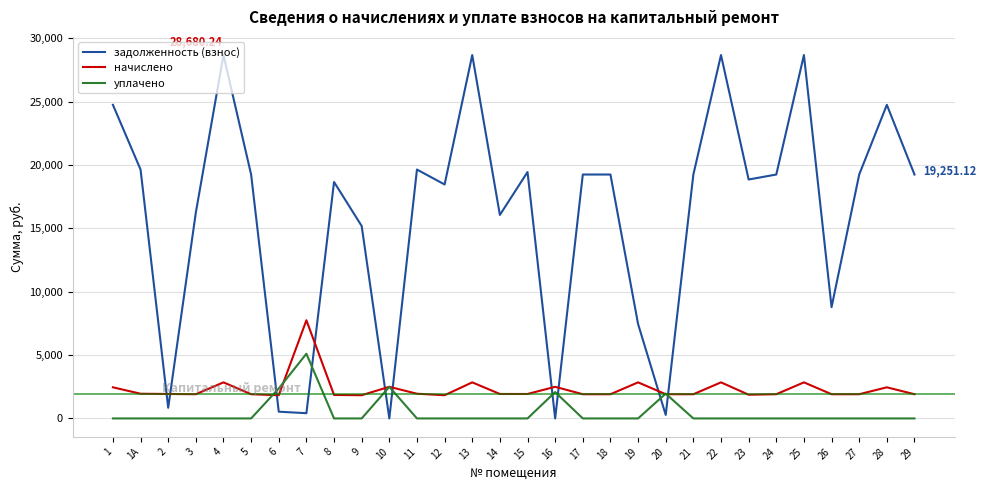

What is the maximum value shown in the chart?

28680.2